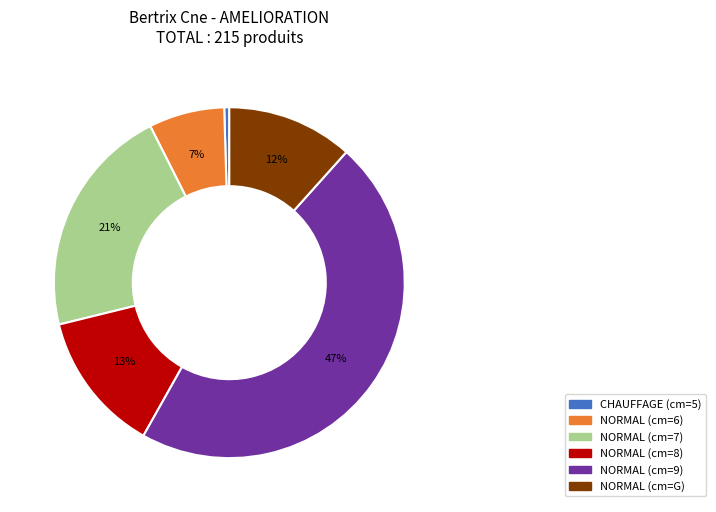

Is there any slice that represents more than half of the pie?

No